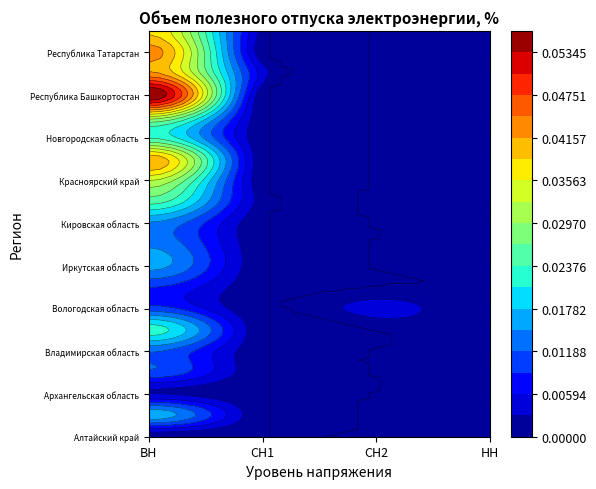

Rank the categories by Алтайский край value from highest to lowest.

ВН, СН2, НН, СН1